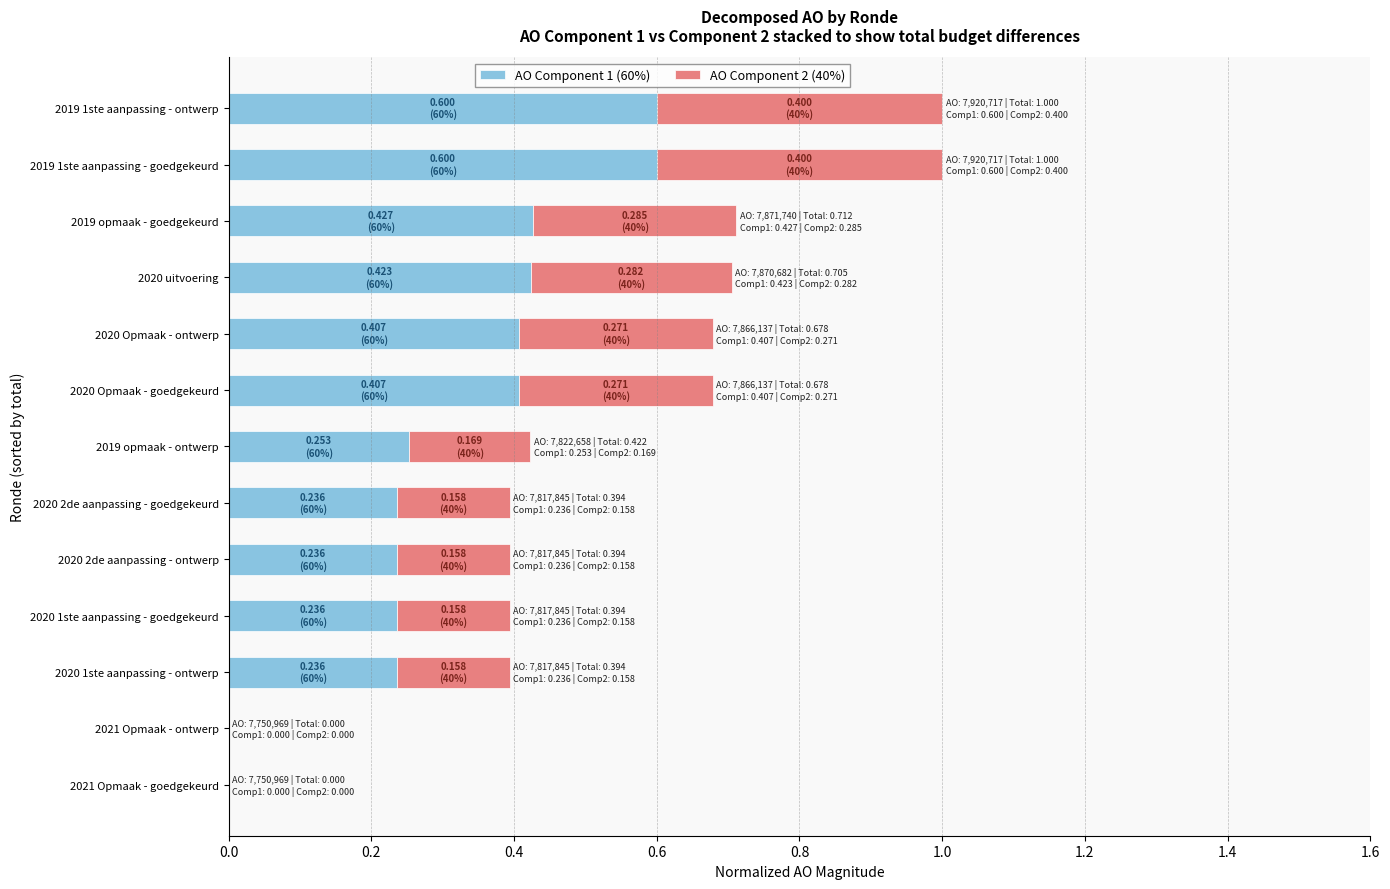

Count the AO Component 1 (60%) values in the range 0 to 1.

13